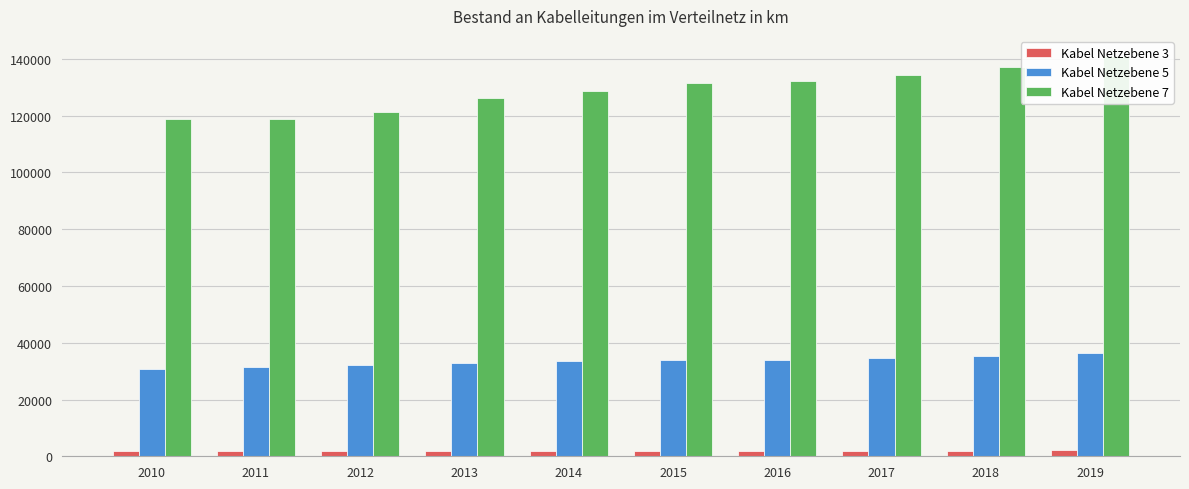

Reading left to right, transcribe all the data shown in this chart.

Kabel Netzebene 3: 2010=1893	2011=1917	2012=1980	2013=1976	2014=2031	2015=1911	2016=1924	2017=1992	2018=1906	2019=2053
Kabel Netzebene 5: 2010=30607	2011=31370	2012=32174	2013=32833	2014=33544	2015=33870	2016=34044	2017=34675	2018=35307	2019=36433
Kabel Netzebene 7: 2010=118778	2011=118945	2012=121339	2013=126099	2014=128880	2015=131521	2016=132251	2017=134280	2018=137120	2019=141070